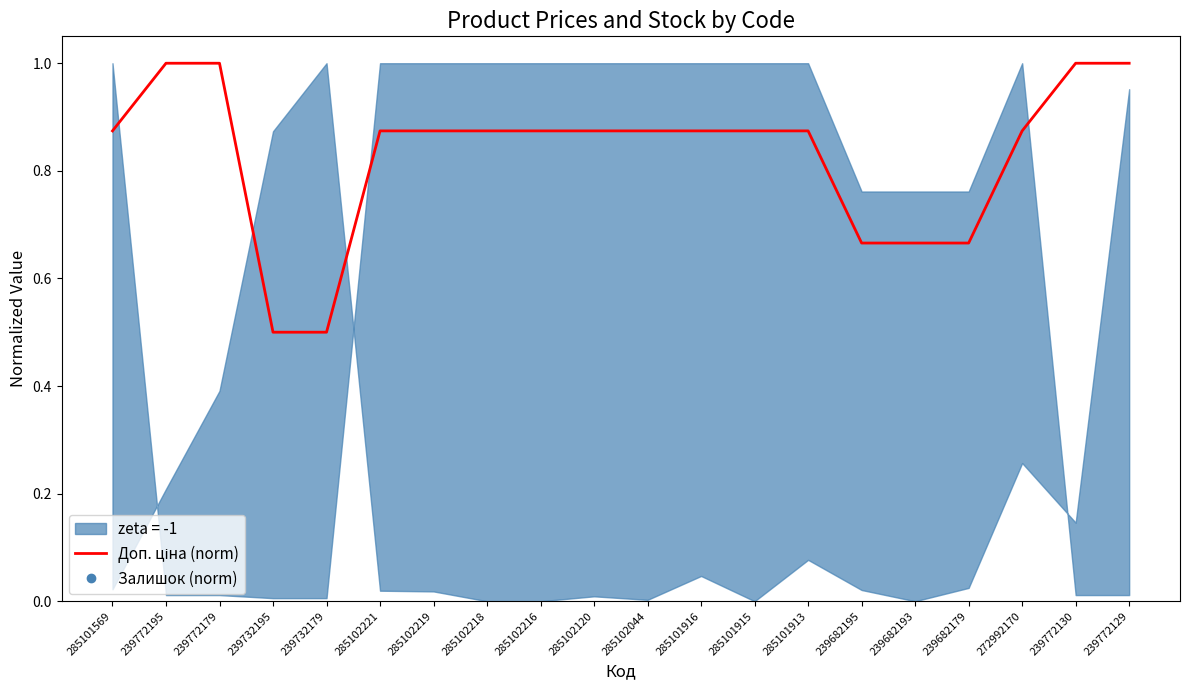

Rank the categories by value from highest to lowest.

239772195, 239772179, 239772130, 239772129, 285101569, 285102221, 285102219, 285102218, 285102216, 285102120, 285102044, 285101916, 285101915, 285101913, 272992170, 239682195, 239682193, 239682179, 239732195, 239732179